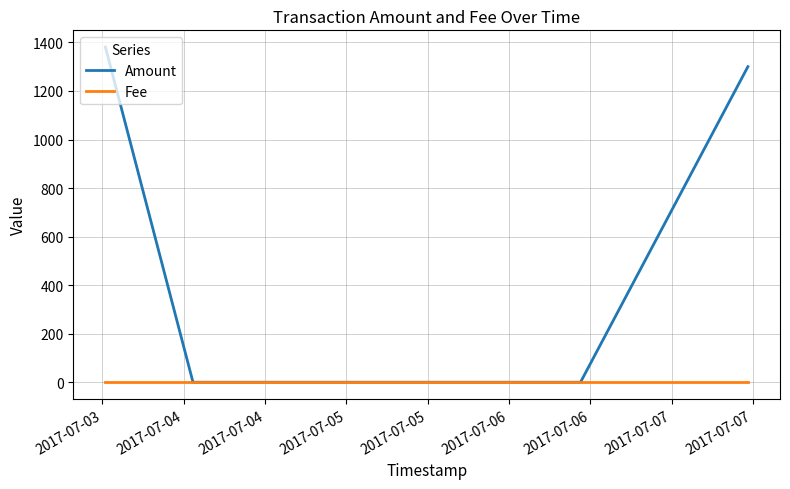

Count the number of categories in the chart.

6